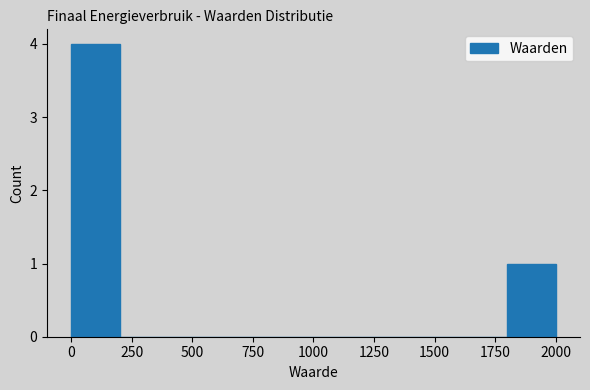

Read against the x-axis, roughly where is the centre of the tallest bar?

100